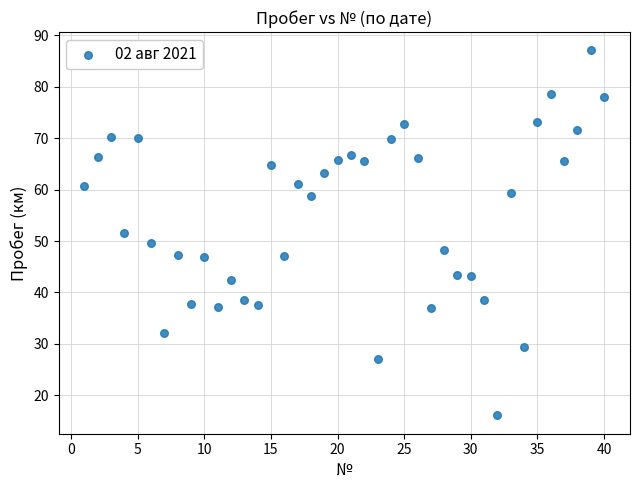

What is the range of X values (max minus min)?

39.0